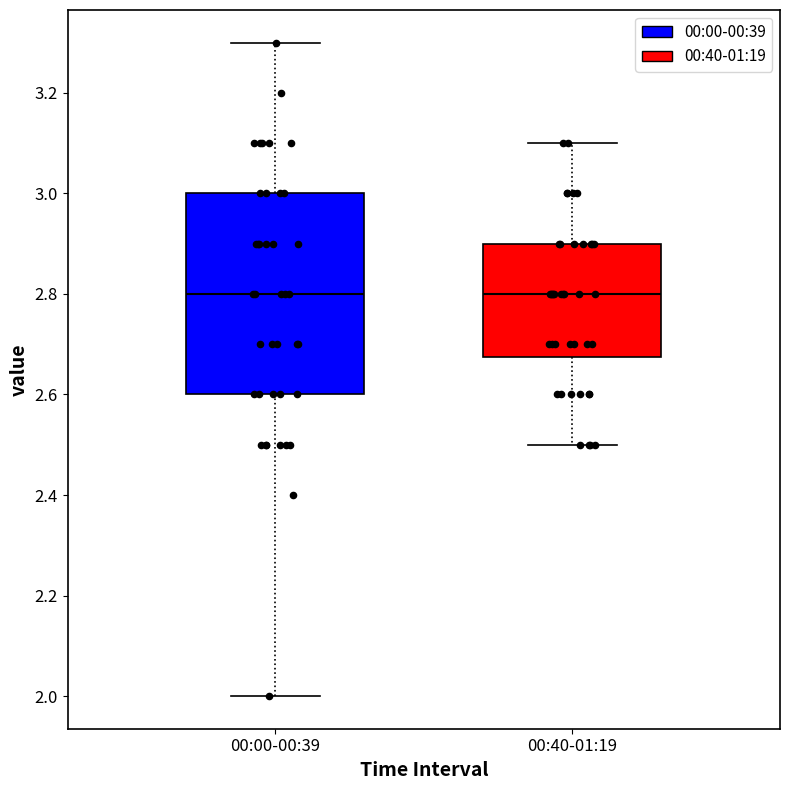

Which box is the tallest, from its lower edge to its upper edge?

00:00-00:39